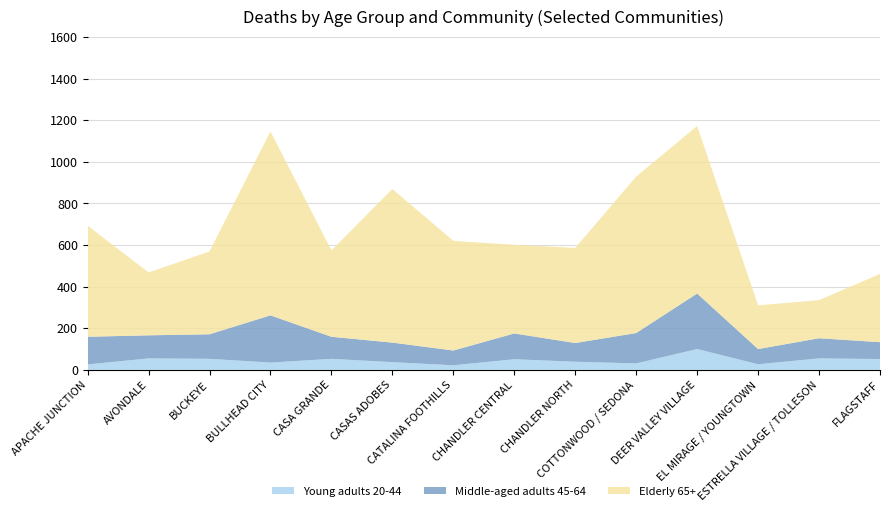

Reading left to right, extract all data points from this chart.

Young adults 20-44: 26	55	53	35	53	37	22	51	39	31	100	27	55	52
Middle-aged adults 45-64: 133	111	118	227	106	94	71	124	90	146	267	73	97	81
Elderly 65+: 534	302	398	884	415	738	527	426	457	752	805	210	183	328